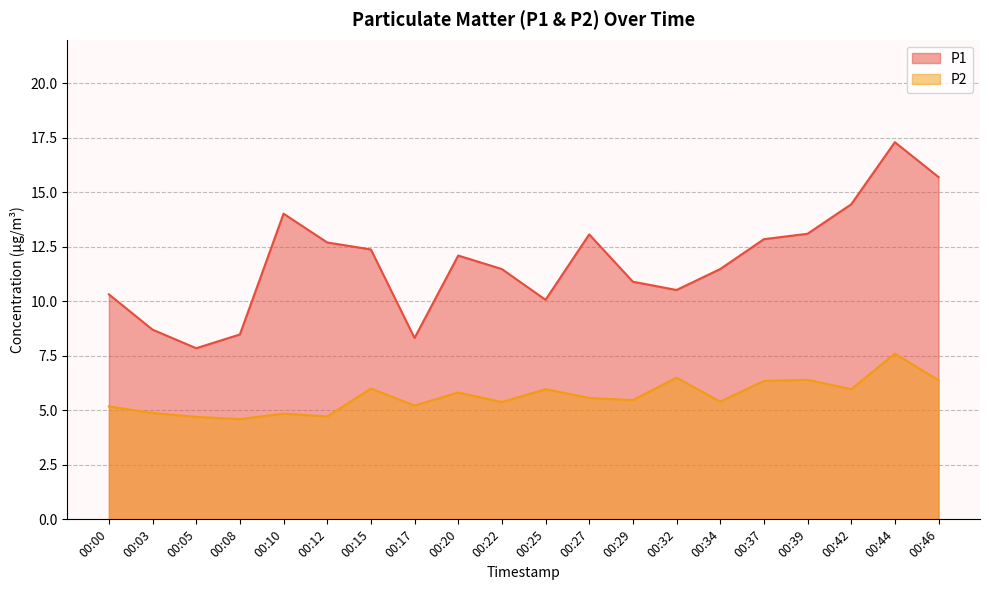

List the series in order of their overall mean, lowest first.

P2, P1